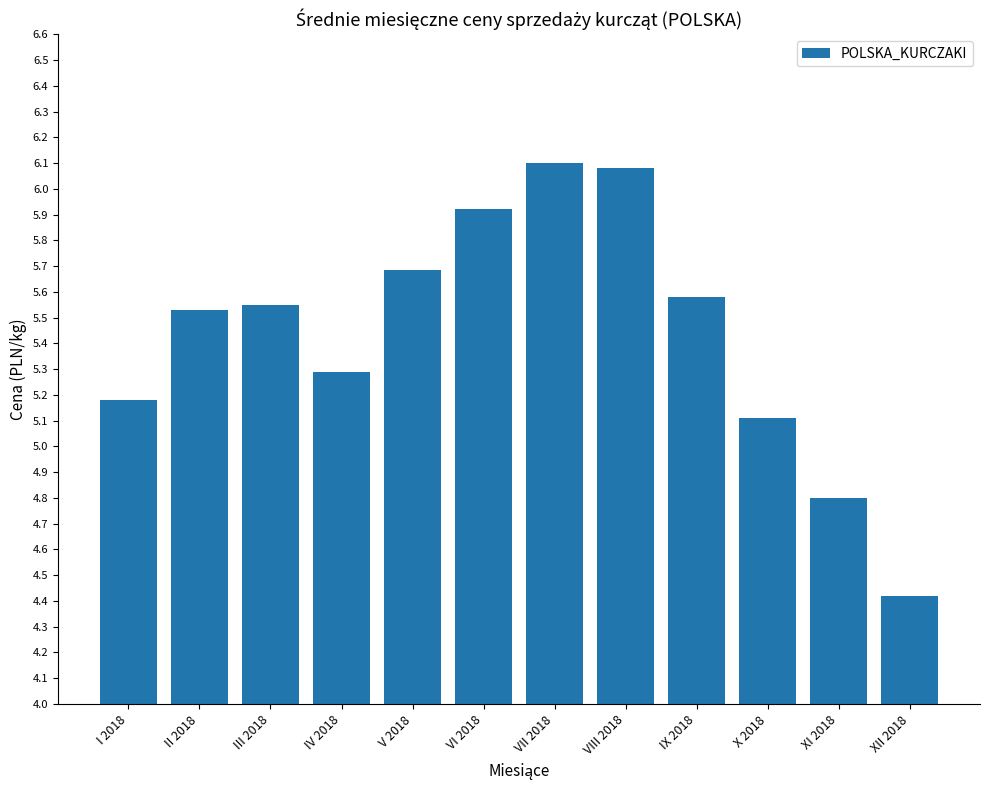

What is the smallest value displayed?

4.4